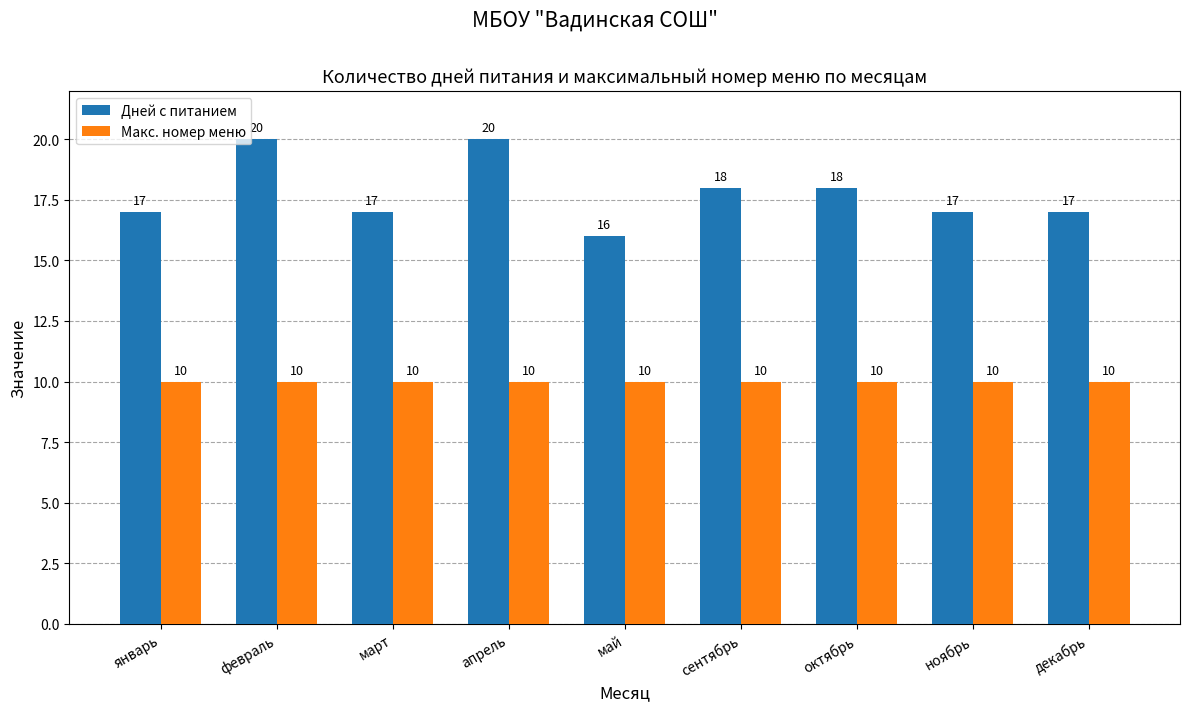

What is the minimum value shown in the chart?

10